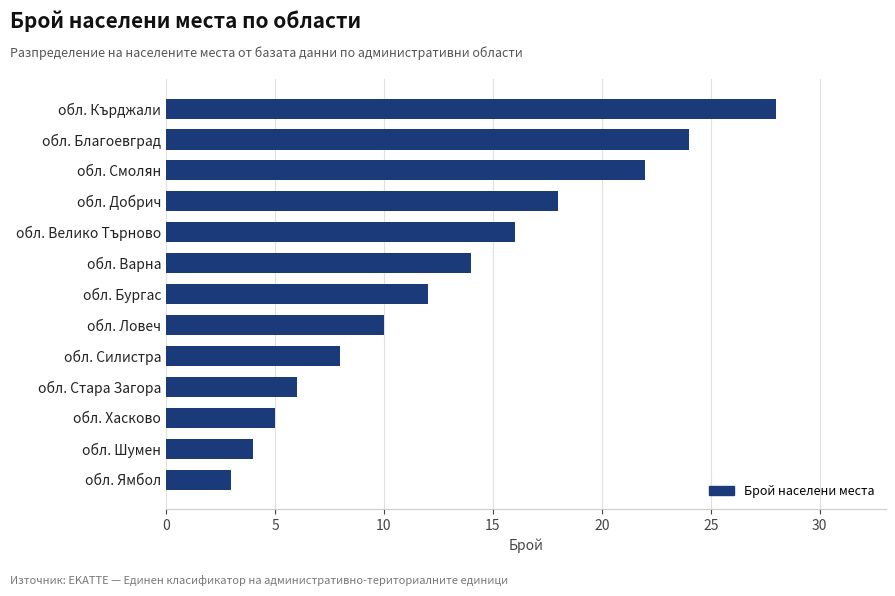

What is the difference between the maximum and minimum values?

25